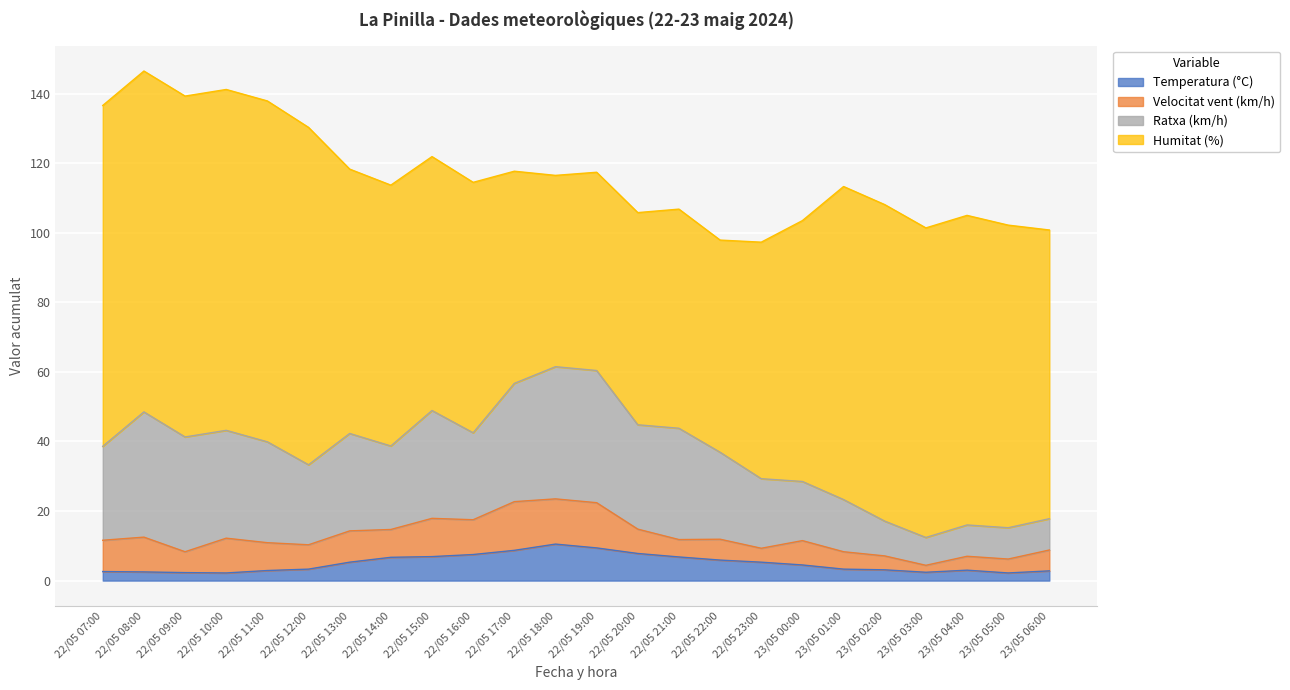

Rank the series at 22/05 11:00 from lowest to highest value.

Temperatura (°C), Velocitat vent (km/h), Ratxa (km/h), Humitat (%)